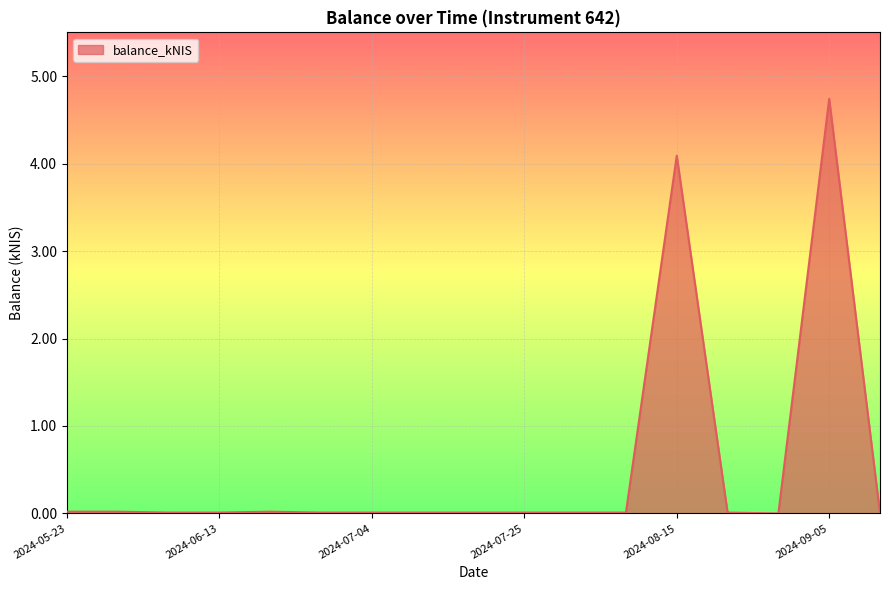

What is the difference between the maximum and minimum values?

4.7